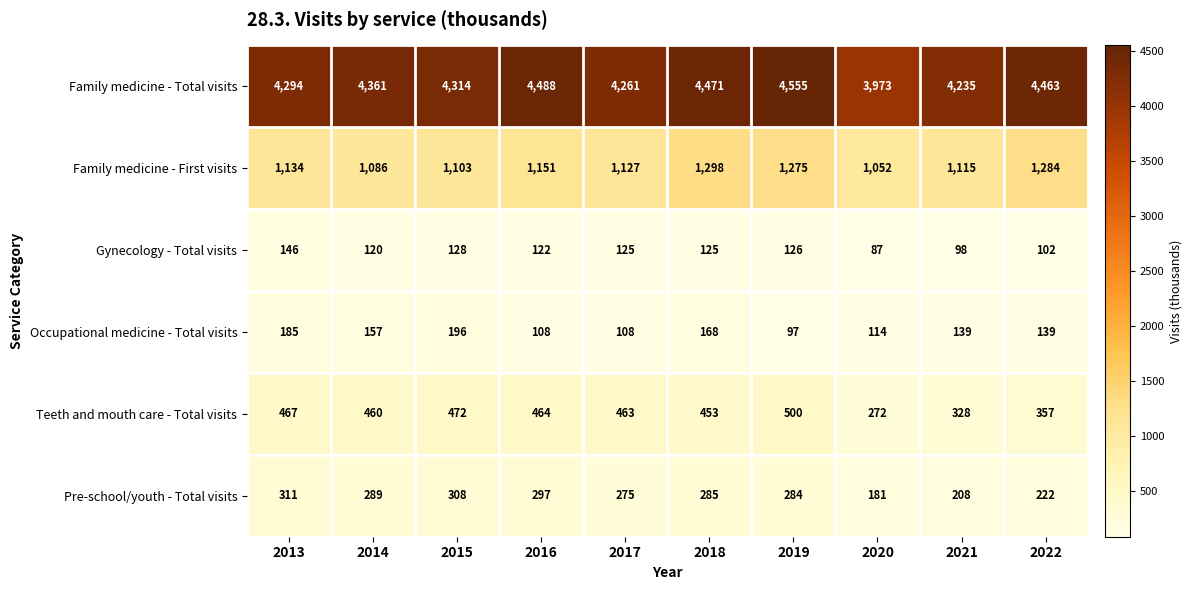

The Occupational medicine - Total visits series shows 155 at 2016. True or false?

False